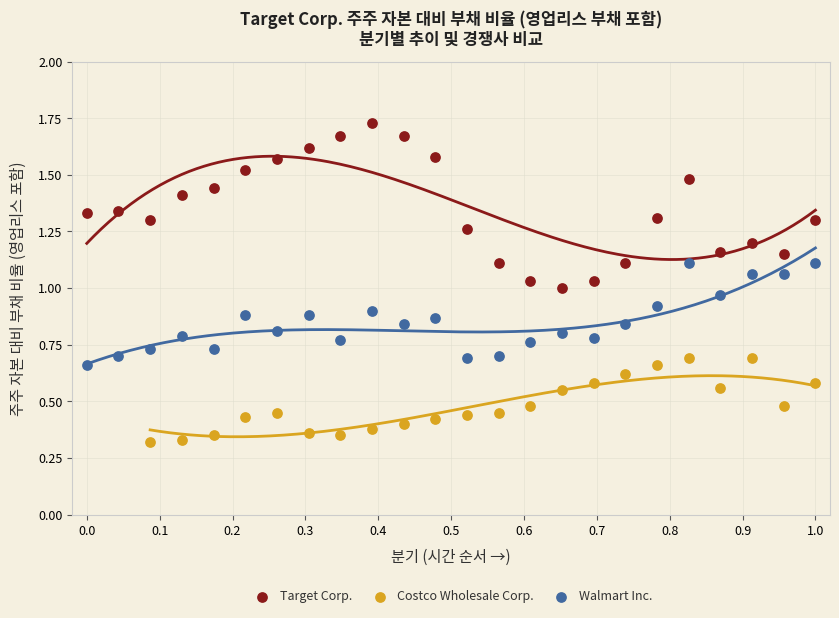

Which series reaches the minimum Y coordinate?

Costco Wholesale Corp.